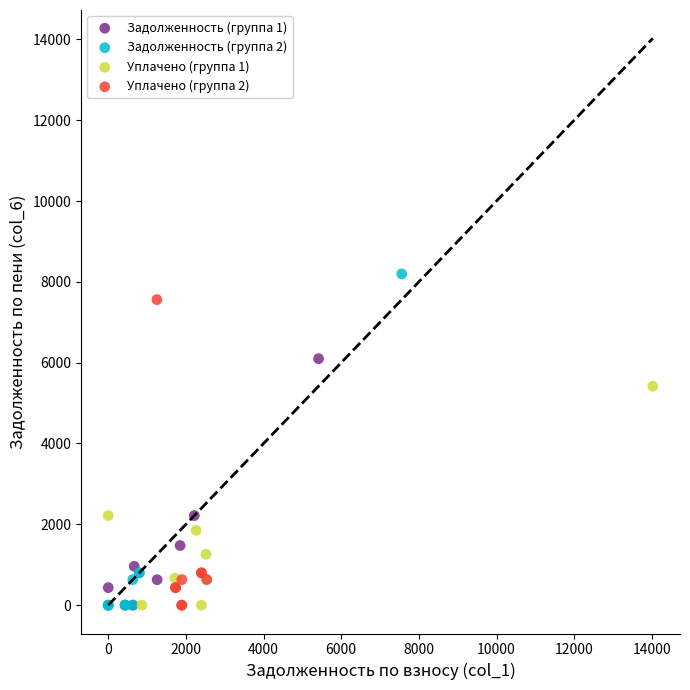

Which series has the widest spread of Y values?

Задолженность (группа 2)